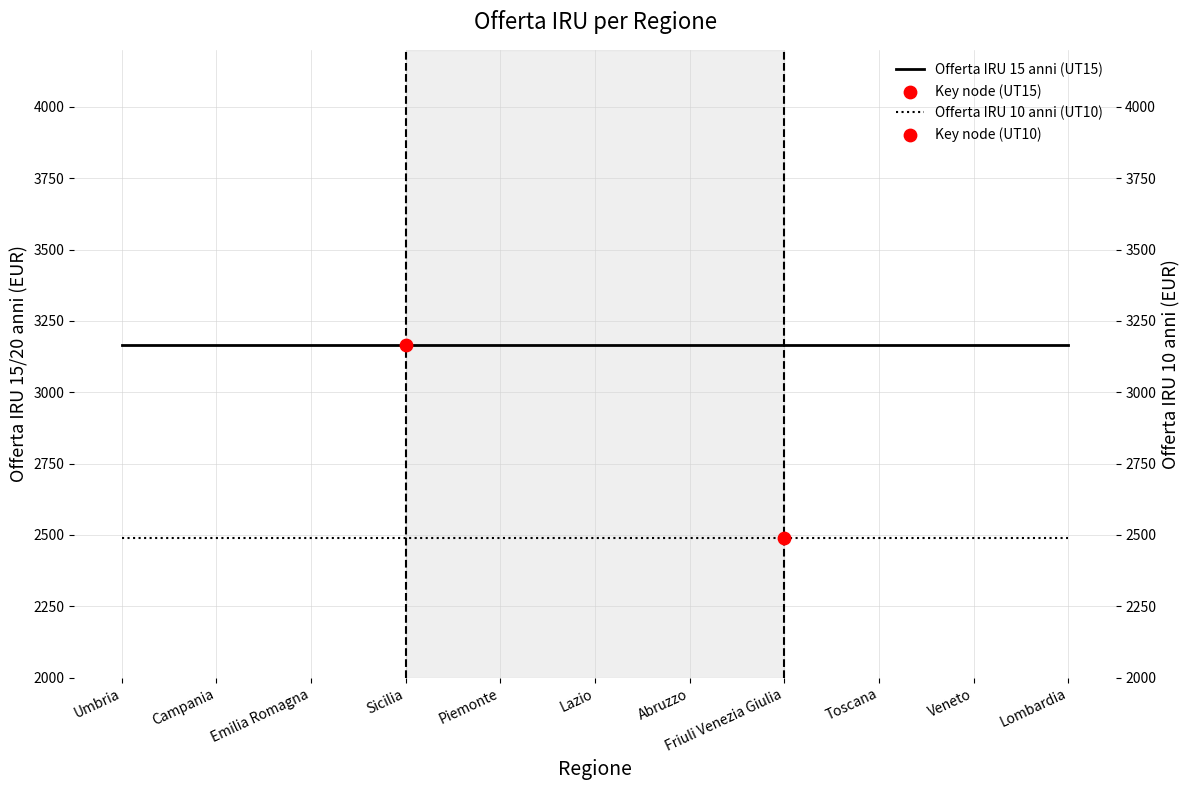

What is the total value across all series at Abruzzo?

5653